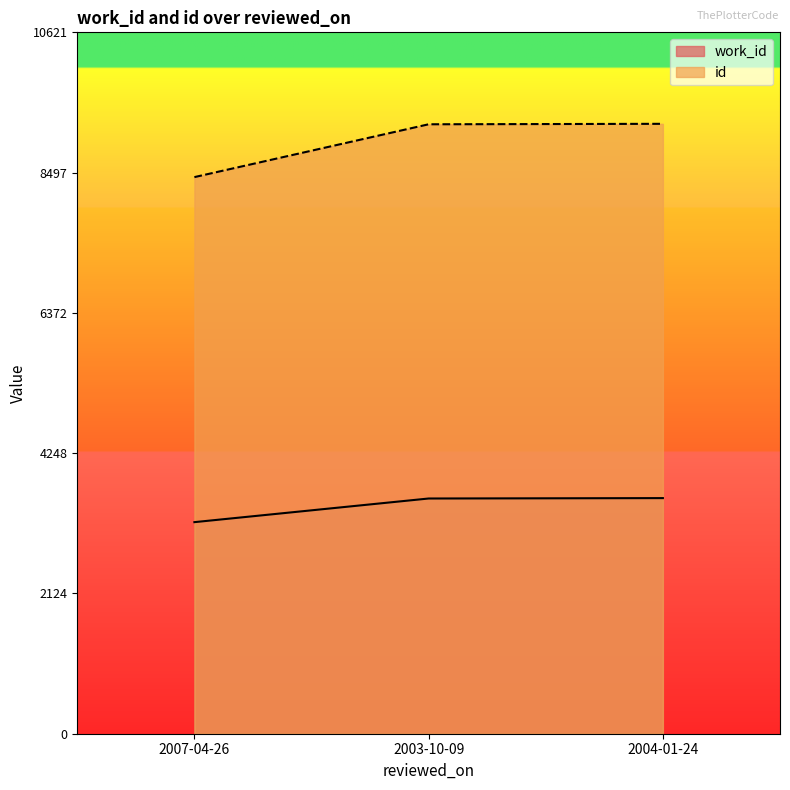

How many values in the id series are below 9229?

1